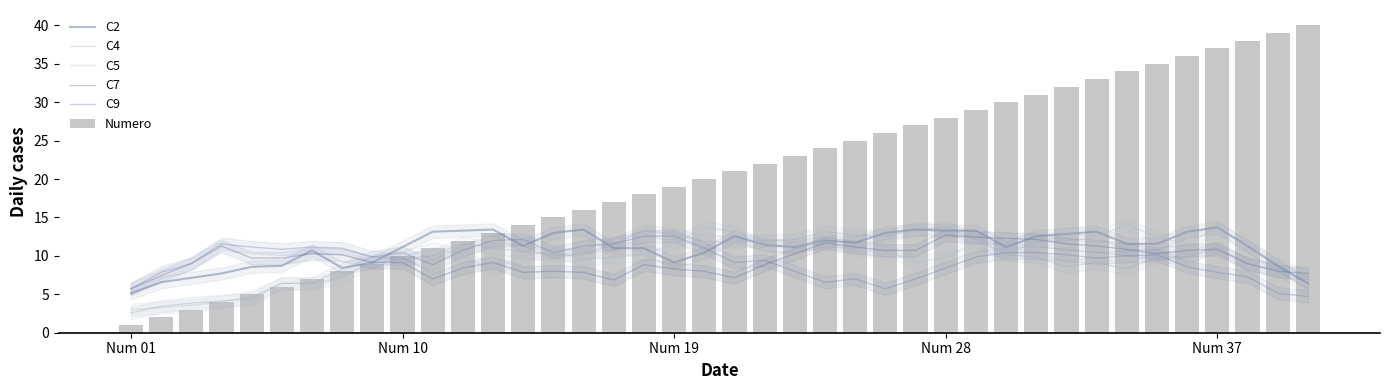

Which series has the widest spread of values?

Numero